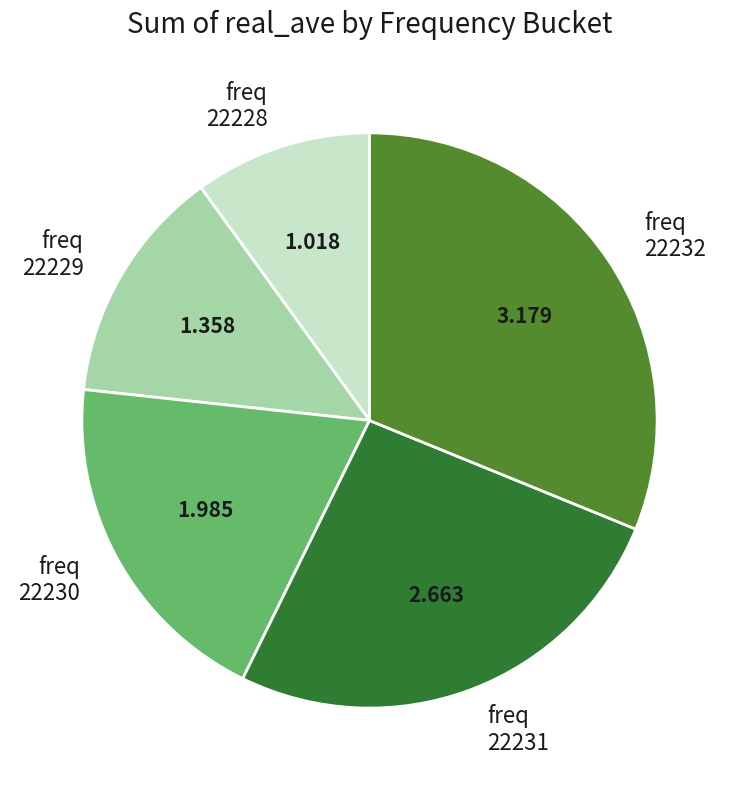

How many slices are in this pie chart?

5